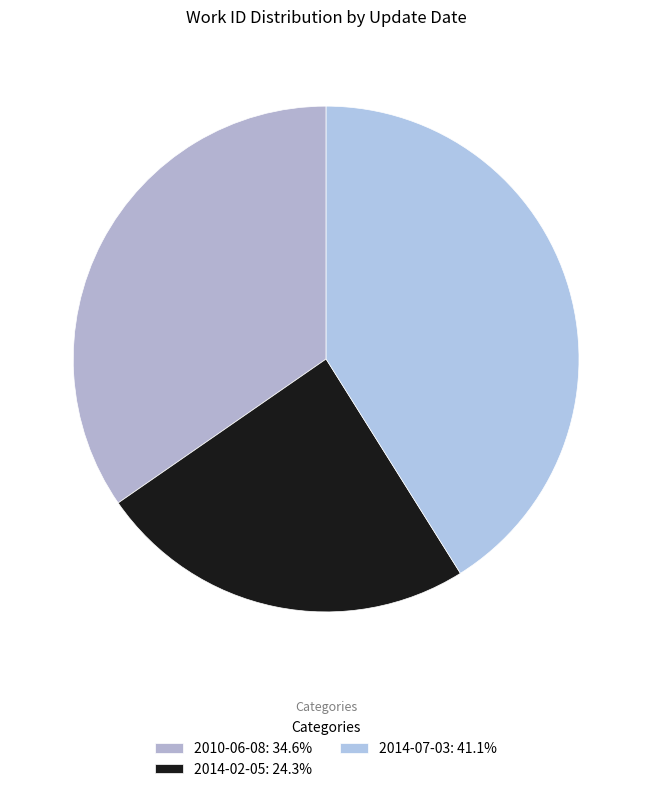

Does 2010-06-08 represent more than half of the total?

No